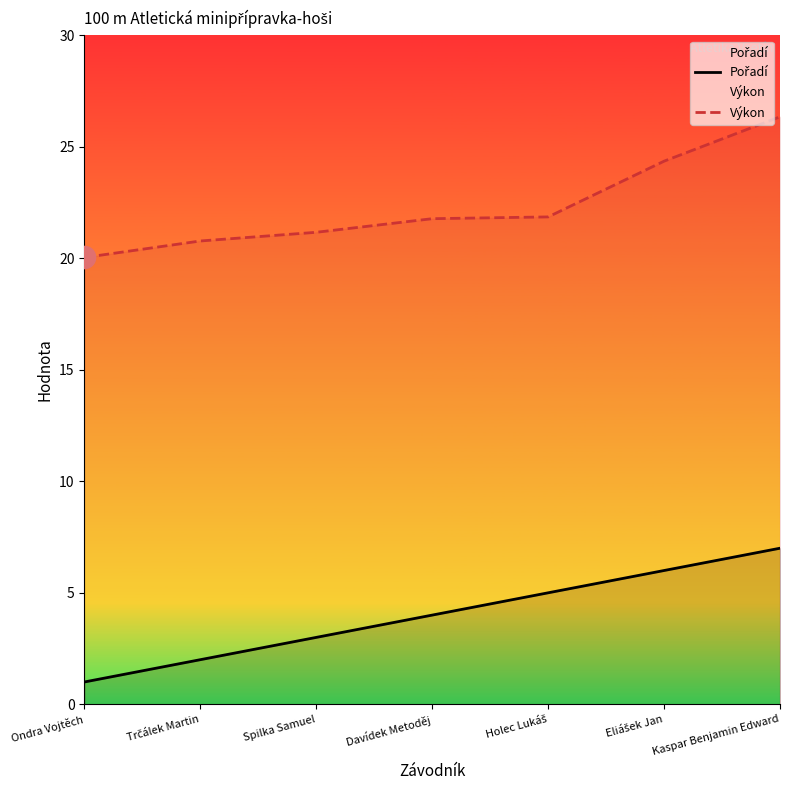

Does the chart display data point markers on the line(s)?

No